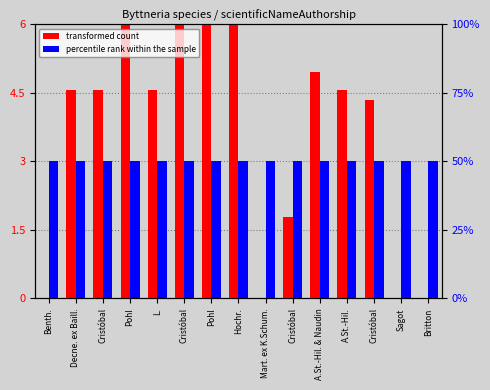

At which category is the sum across all series the highest?

Cristóbal